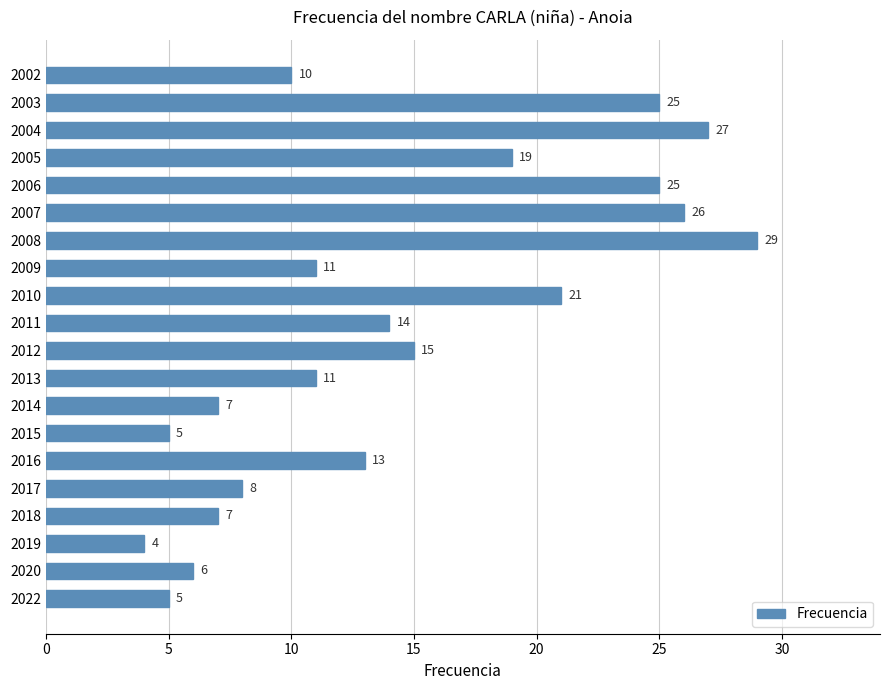

Which has a higher value, 2012 or 2009?

2012